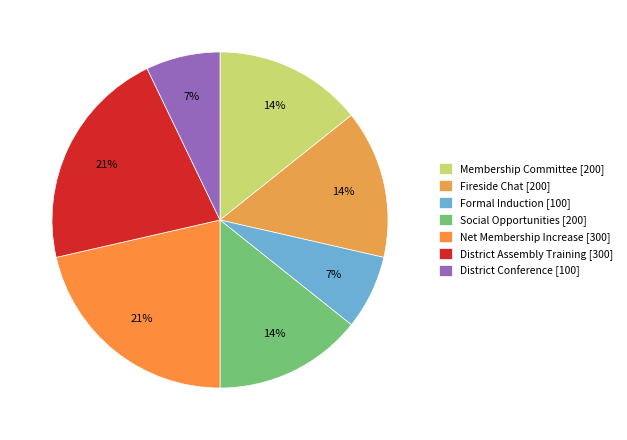

To the nearest percent, what is the average slice percentage?

14%